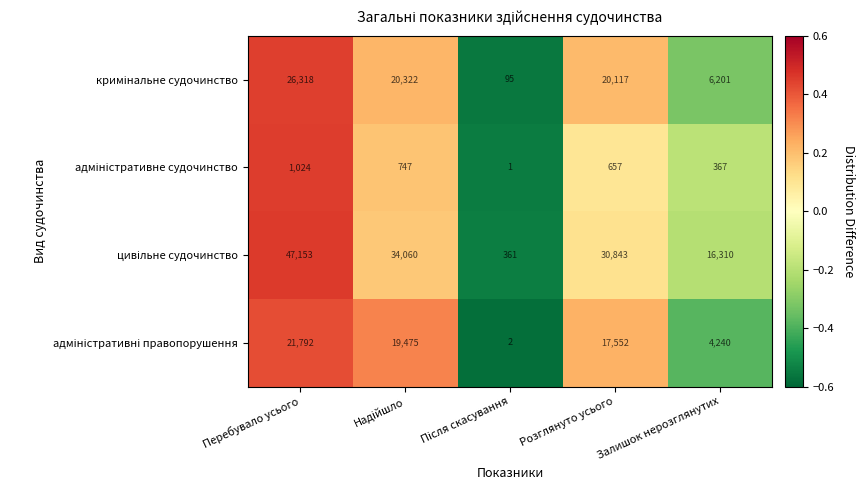

At how many categories does at least one series exceed 14913?

4